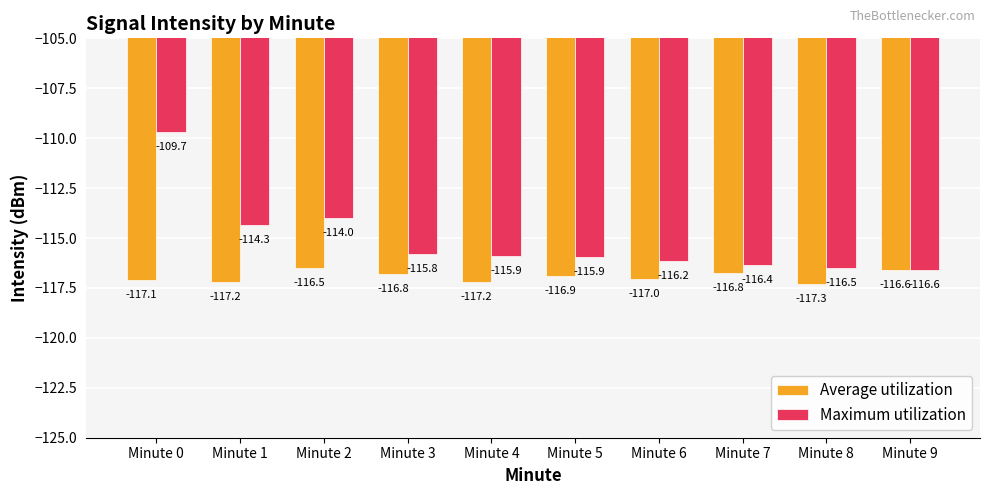

What is the sum of all Average utilization values?

-1169.4